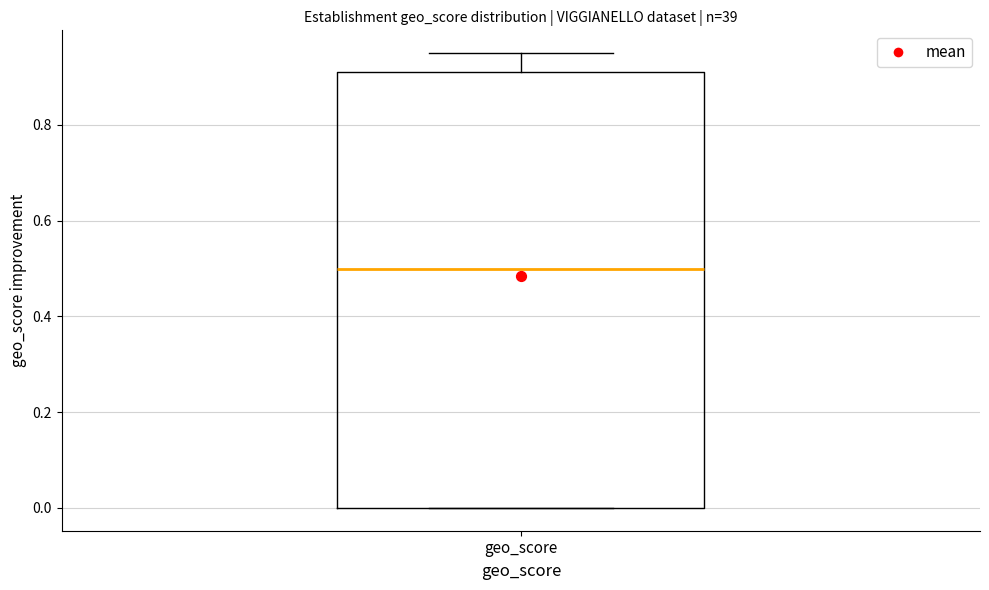

Transcribe this box plot: give where the median line is, the range the box spans, and where the two whiskers end, as read against the y-axis. The values are not printed on the chart, so give them approximately, as read against the axis.

median 0.50, box 0.00 to 0.92, whiskers 0.00 to 0.96